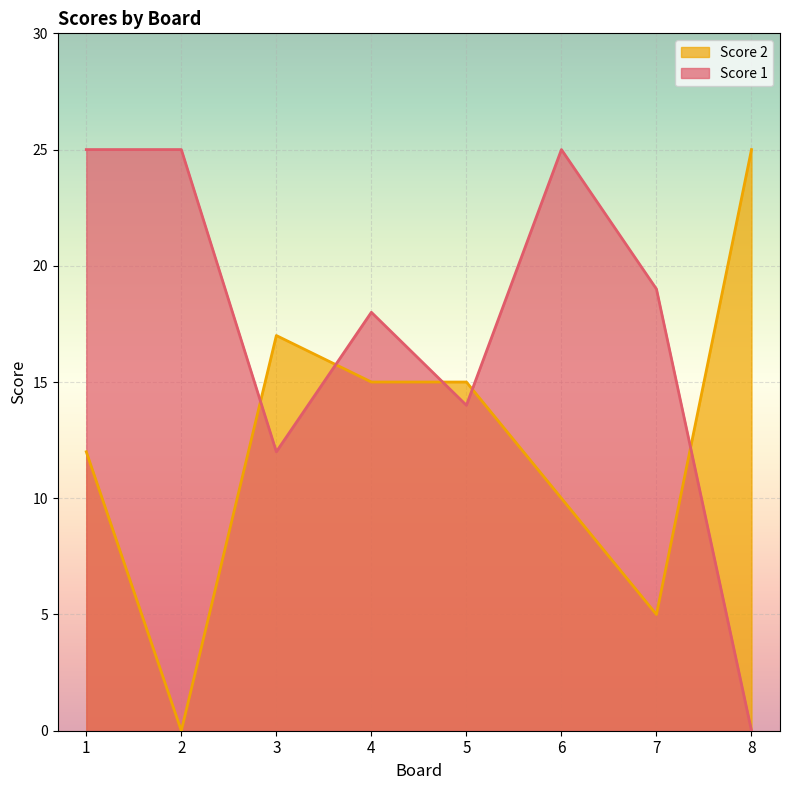

How many data points does each series have?

8